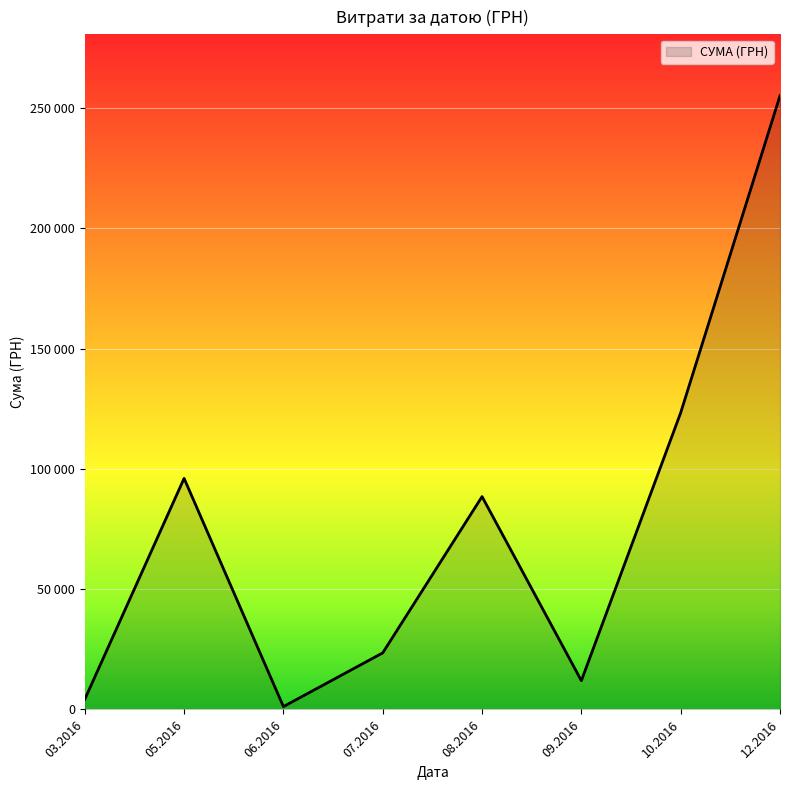

True or false: the data has more than 1 interior local peaks.

True